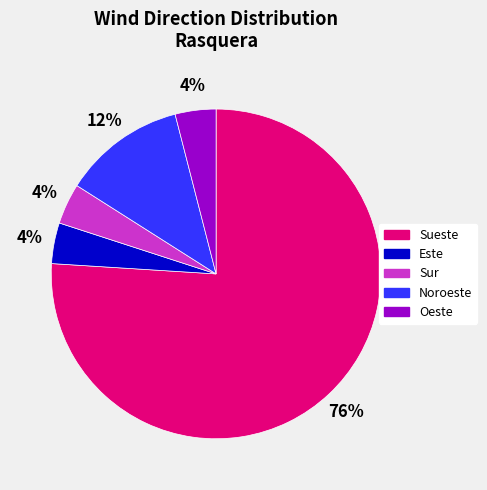

Between Este and Noroeste, which is larger?

Noroeste